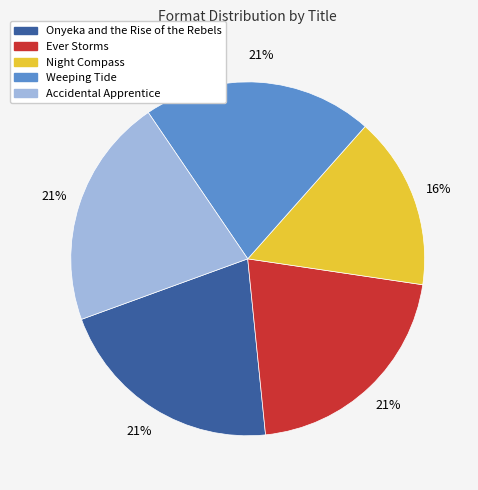

Approximately how many times larger is the value at Weeping Tide compared to Night Compass?

1.3